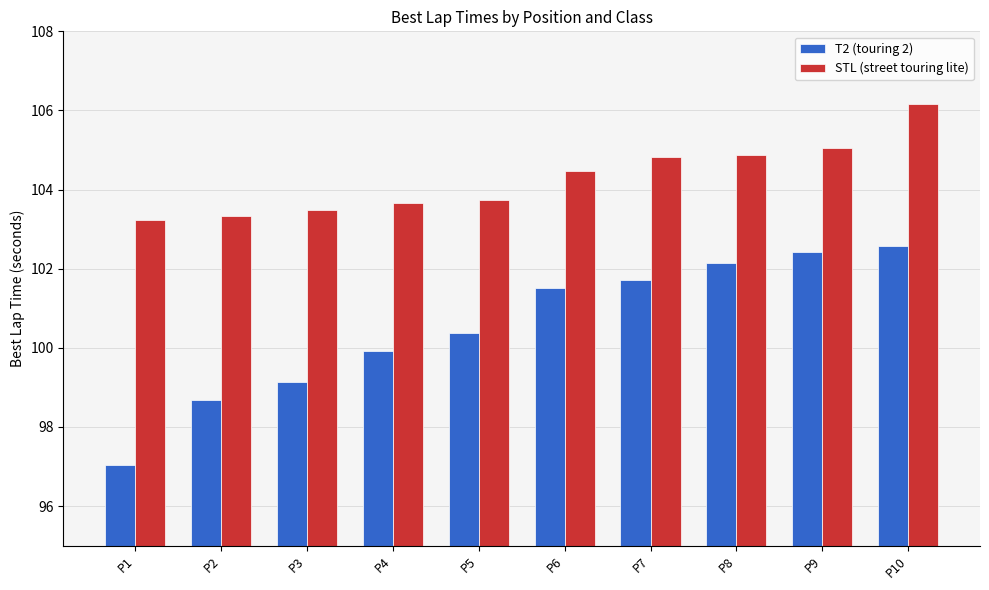

Which series has the largest range (max minus min)?

T2 (touring 2)